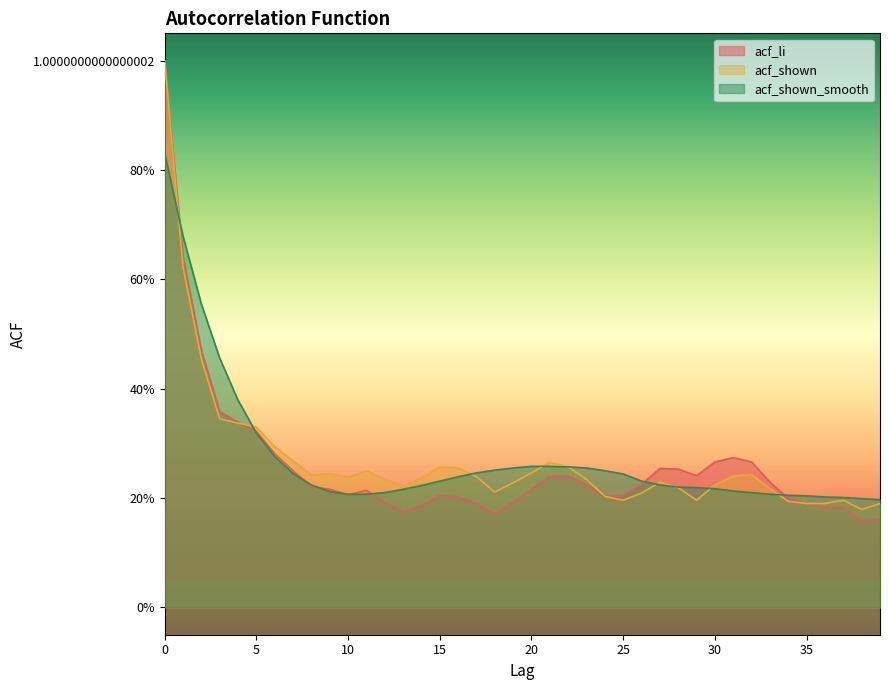

What is the greatest value displayed?

1.0